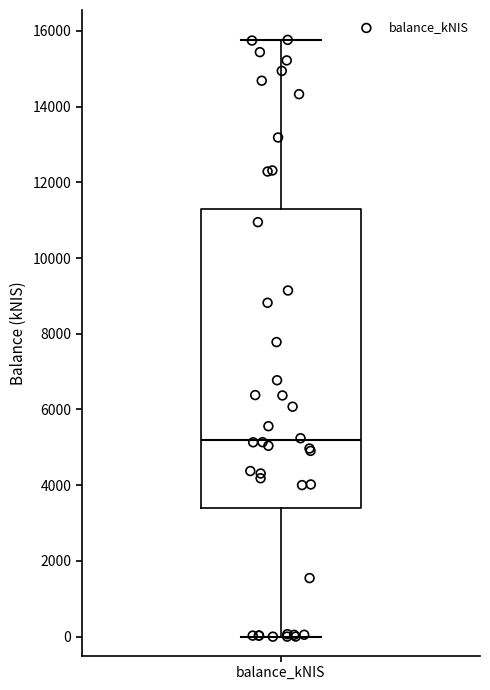

Transcribe this box plot: give where the median line is, the range the box spans, and where the two whiskers end, as read against the y-axis. The values are not printed on the chart, so give them approximately, as read against the axis.

median 5200, box 3400 to 11200, whiskers 0 to 15800